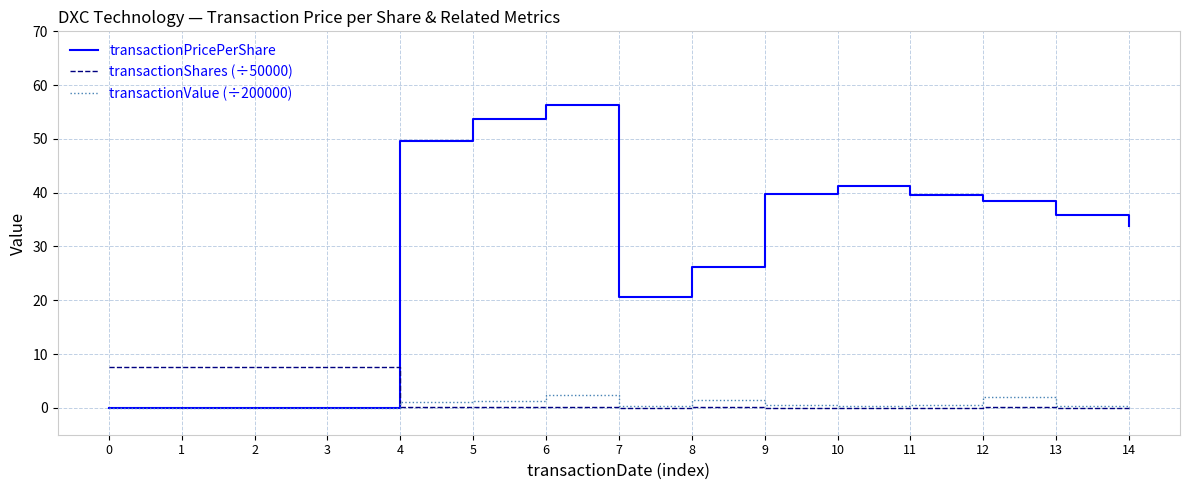

Which label corresponds to the largest value in the chart?

6